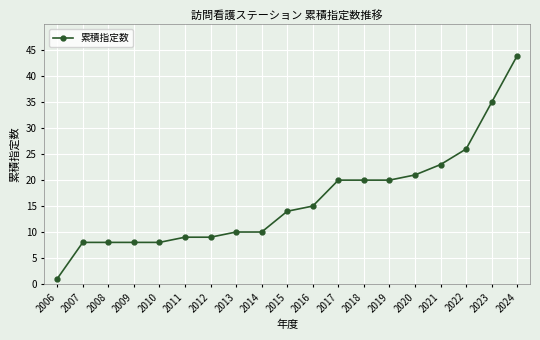

What is the approximate value at 2015?

14